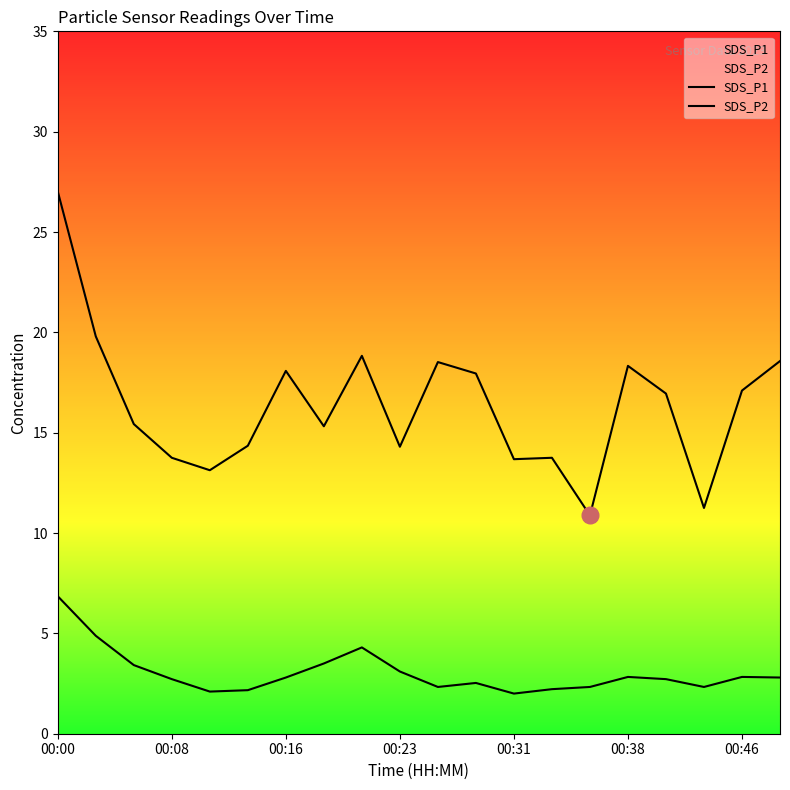

True or false: SDS_P1 and SDS_P2 cross at least once.

False